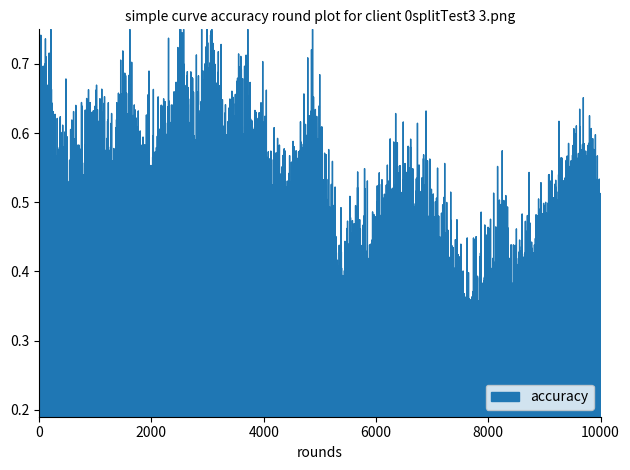

What is the difference between the values at 20 and 5?

0.1